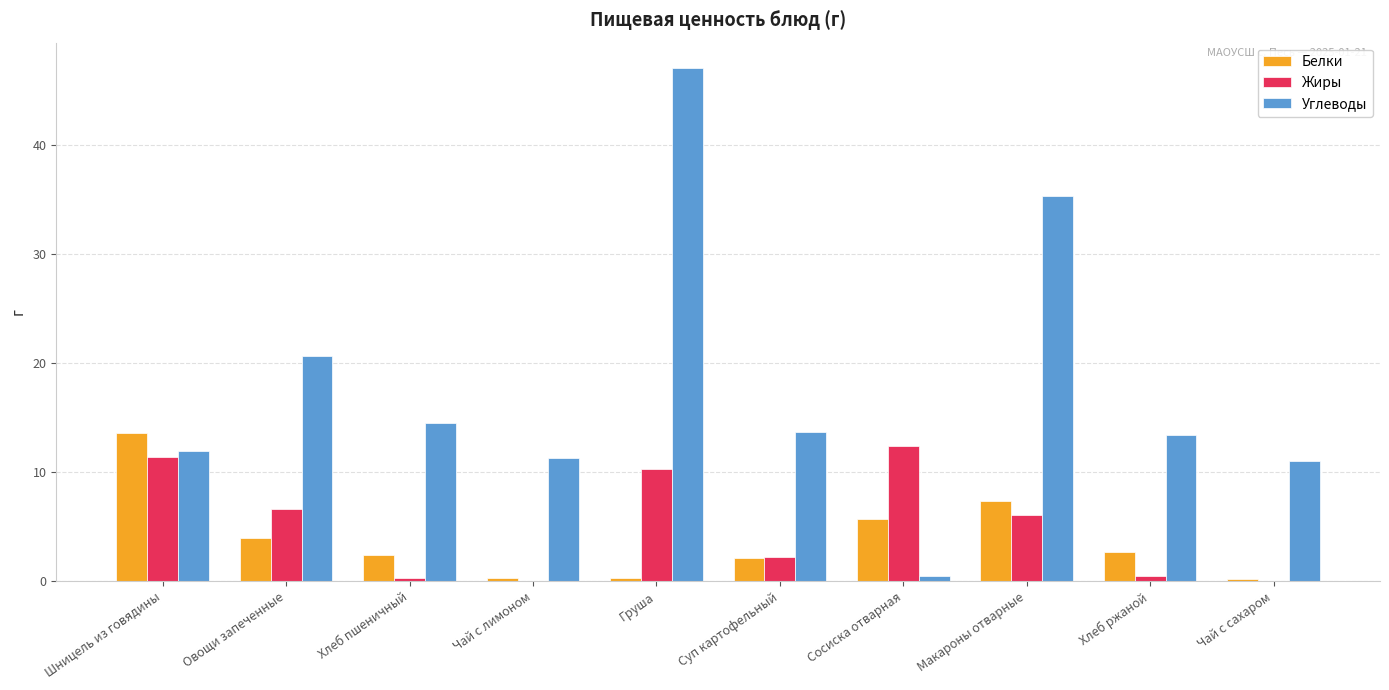

Is it true that Углеводы equals 12.0 at Шницель из говядины?

True